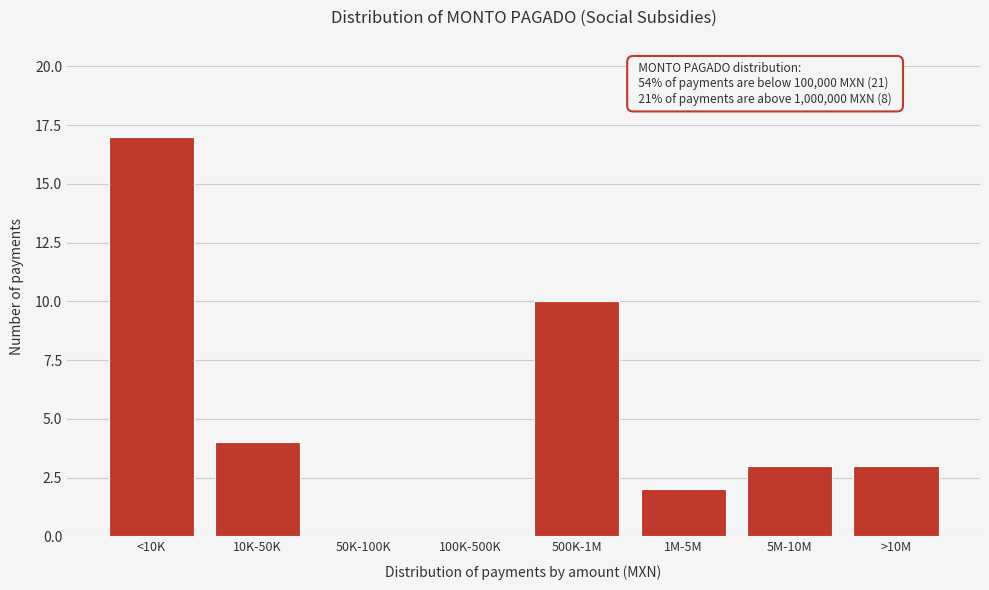

Reading left to right, what are all the values shown in this chart?

<10K=17	10K-50K=4	50K-100K=0	100K-500K=0	500K-1M=10	1M-5M=2	5M-10M=3	>10M=3